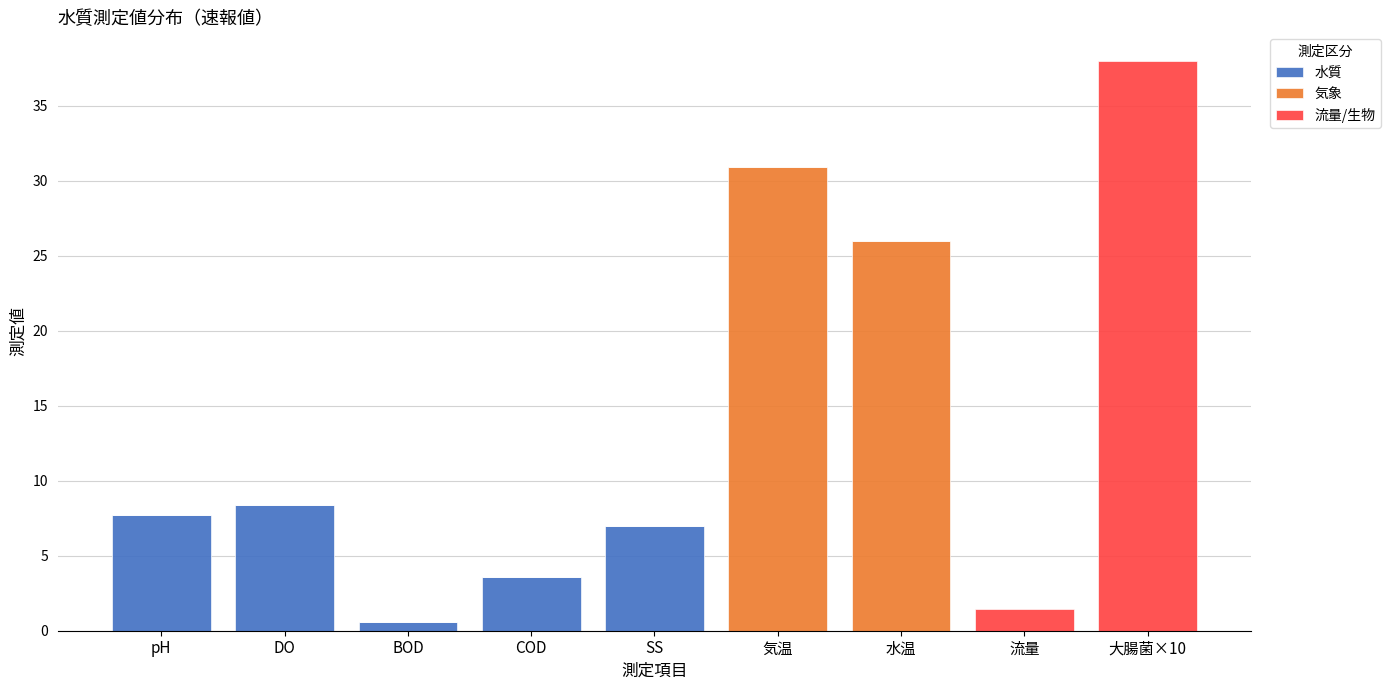

Reading right to left, list the values for the 水質 series.

大腸菌×10=0.0	流量=0.0	水温=0.0	気温=0.0	SS=7.0	COD=3.6	BOD=0.6	DO=8.4	pH=7.7